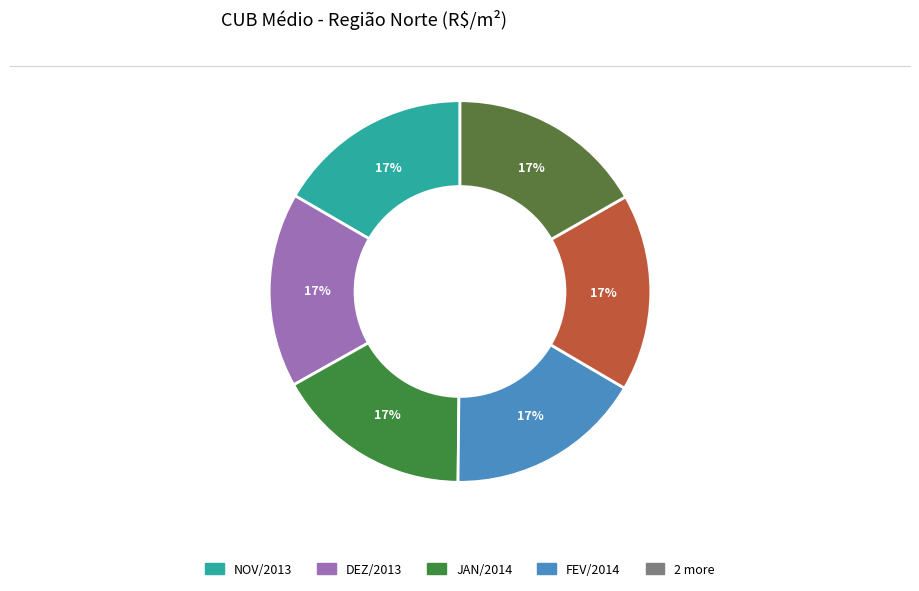

Is there any slice that represents more than half of the pie?

No